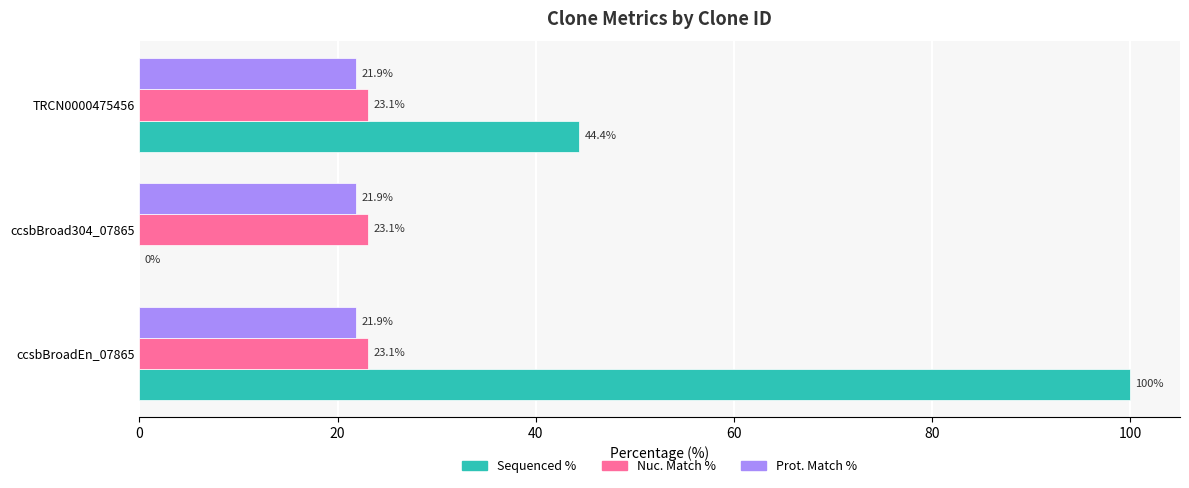

Between ccsbBroad304_07865 and TRCN0000475456, which series saw the biggest shift?

Sequenced %